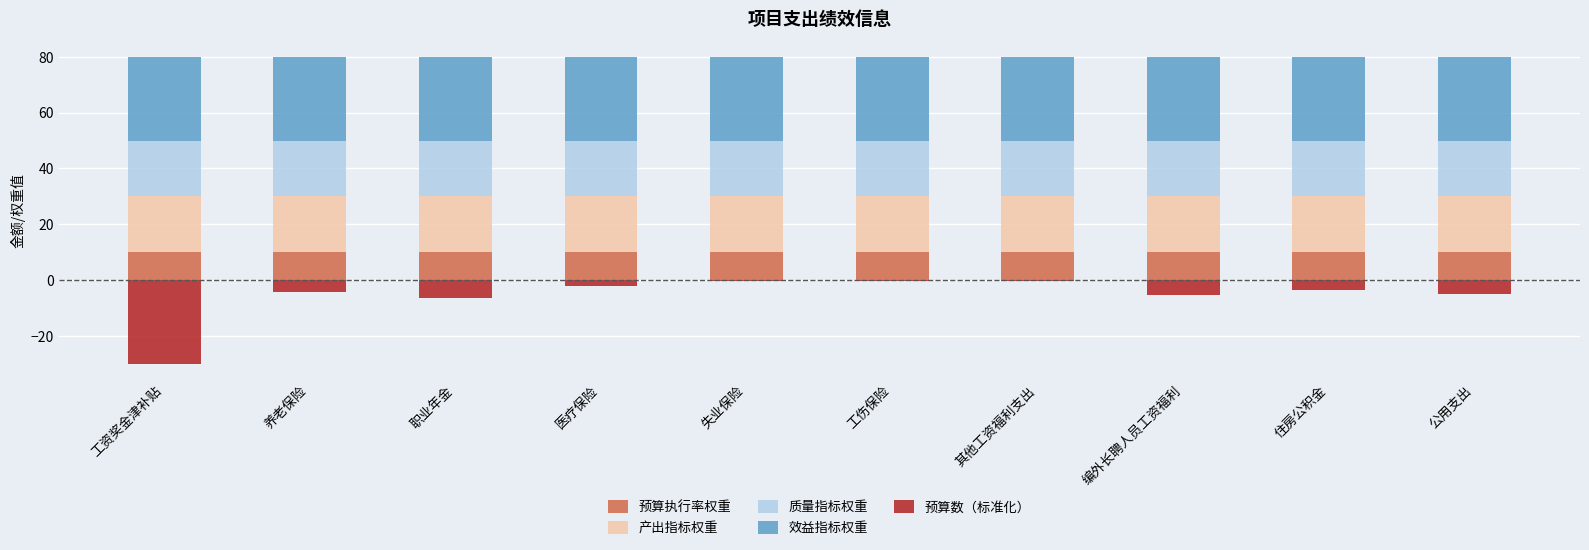

Between 工伤保险 and 工资奖金津补贴, which is larger?

工伤保险